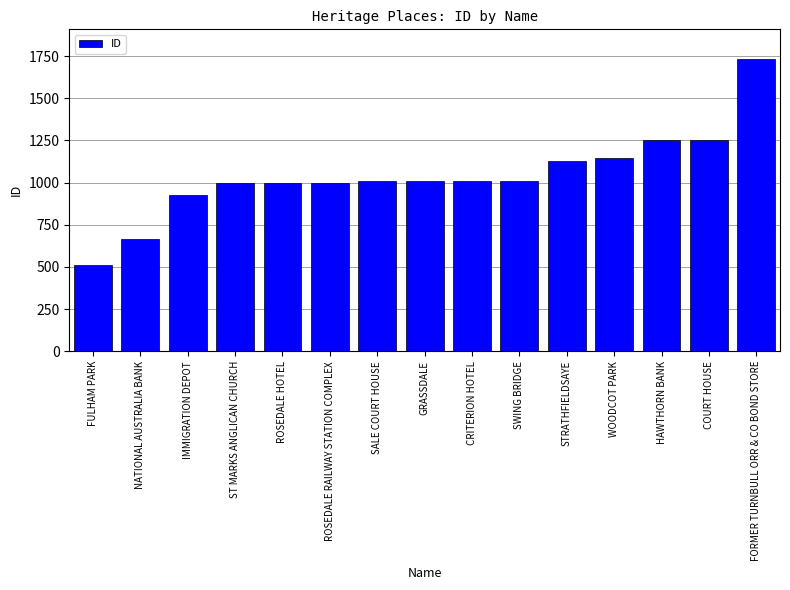

What is the sum of the values at GRASSDALE and HAWTHORN BANK?

2262